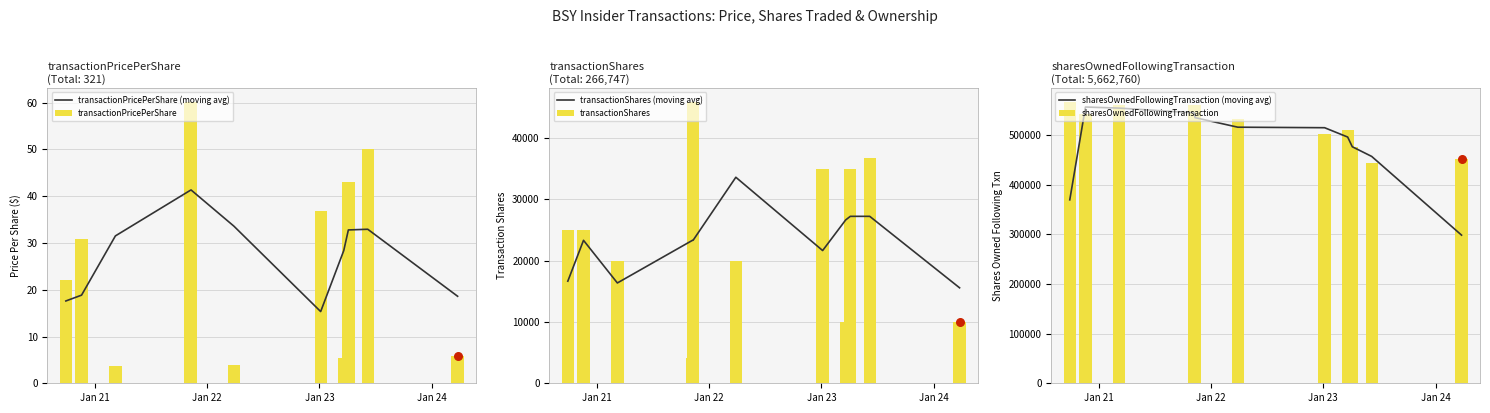

What are all the series names shown in the legend?

transactionPricePerShare (moving avg), transactionPricePerShare, transactionShares (moving avg), transactionShares, sharesOwnedFollowingTransaction (moving avg), sharesOwnedFollowingTransaction